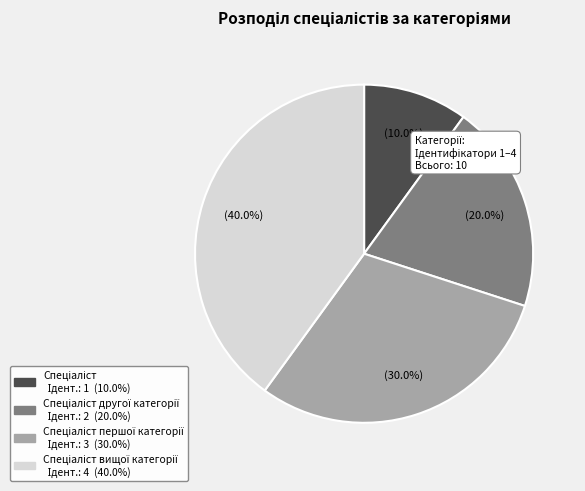

Does any single category account for the majority?

No